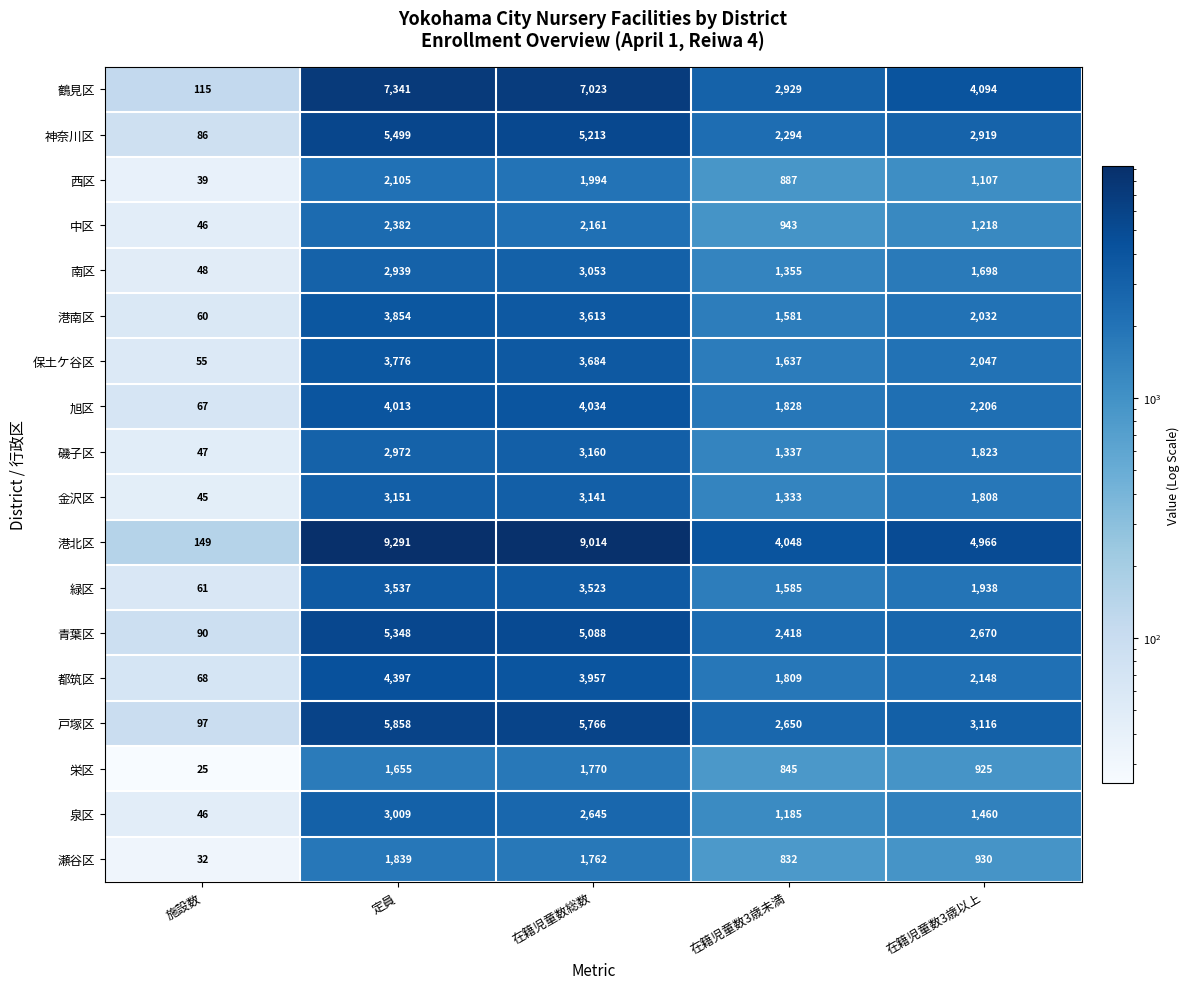

At which label is 港南区 closest to 1957?

在籍児童数3歳以上